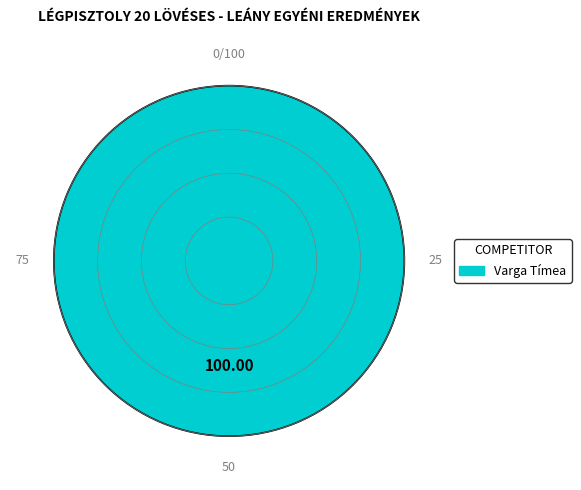

Is there any slice that represents more than half of the pie?

Yes